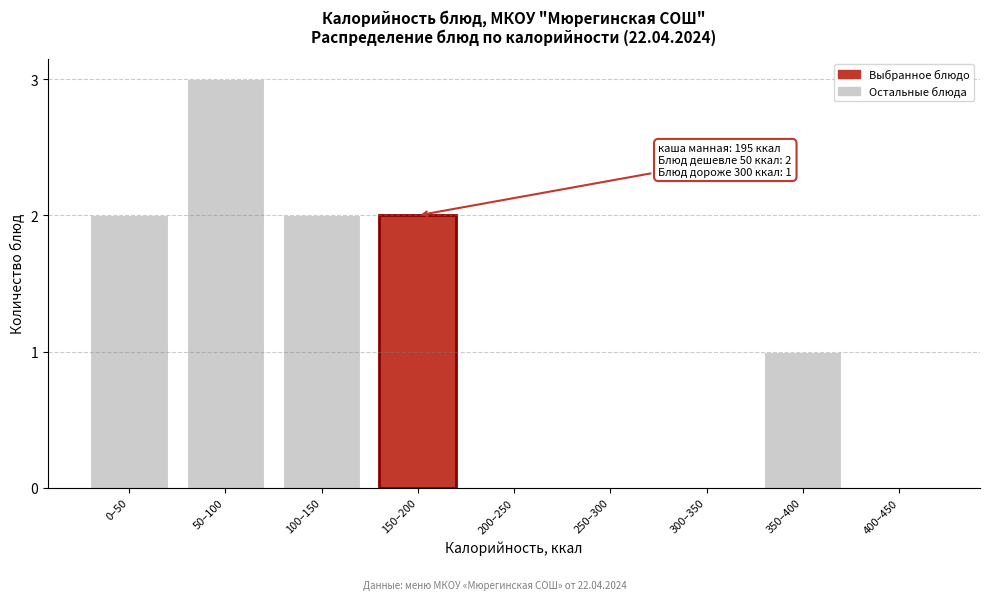

Reading left to right, transcribe all the data shown in this chart.

0–50=2	50–100=3	100–150=2	150–200=2	200–250=0	250–300=0	300–350=0	350–400=1	400–450=0